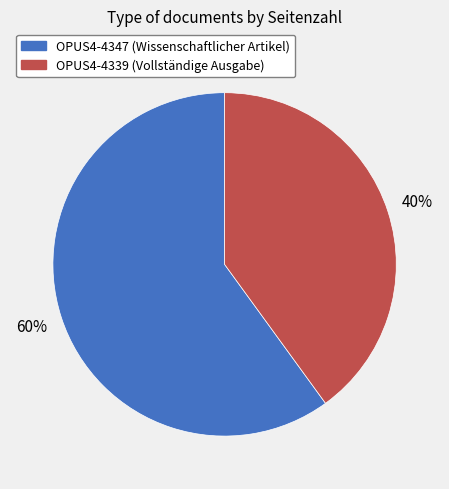

What percentage is the OPUS4-4347 slice, to the nearest percent?

60%